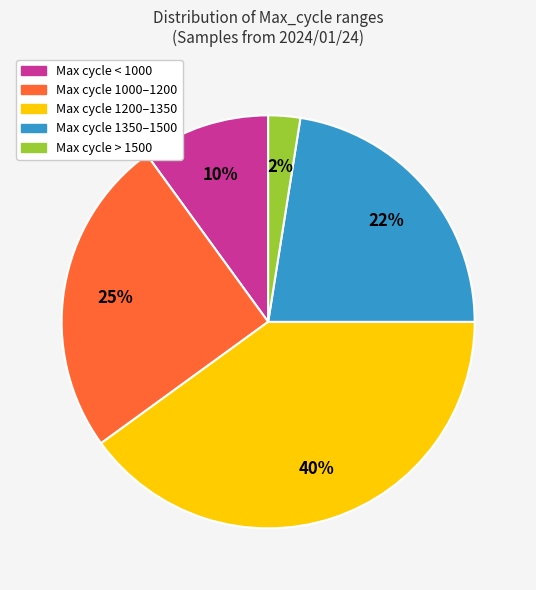

Is there a majority slice in this chart?

No